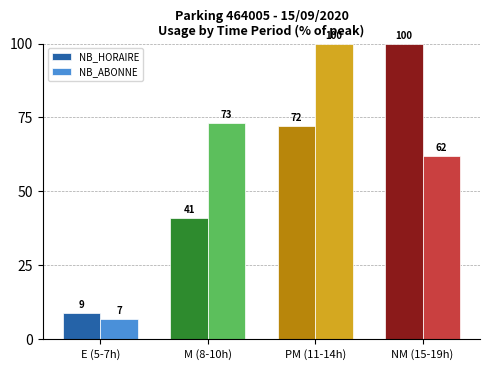

List the series in order of their overall mean, highest first.

NB_ABONNE, NB_HORAIRE